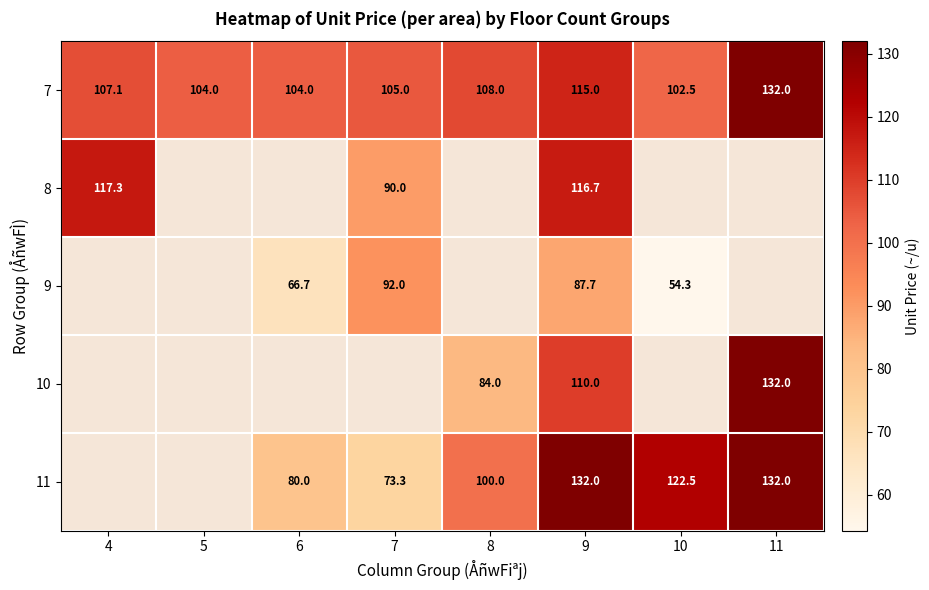

Is it true that 7 equals 108.0 at 8?

True